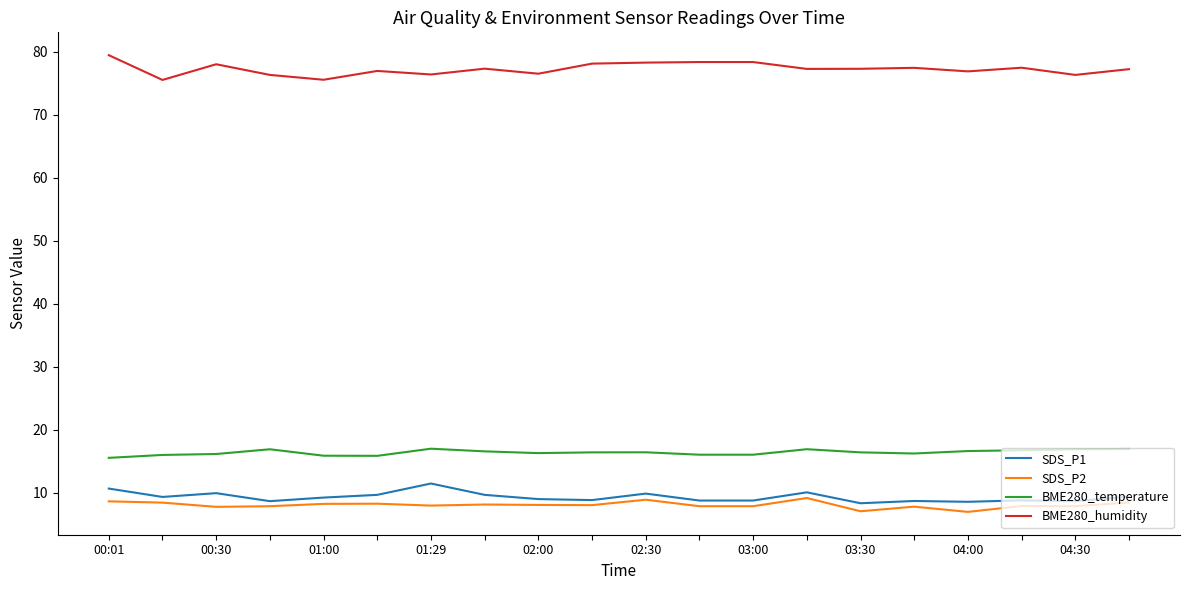

What is the minimum value for BME280_temperature?

15.6